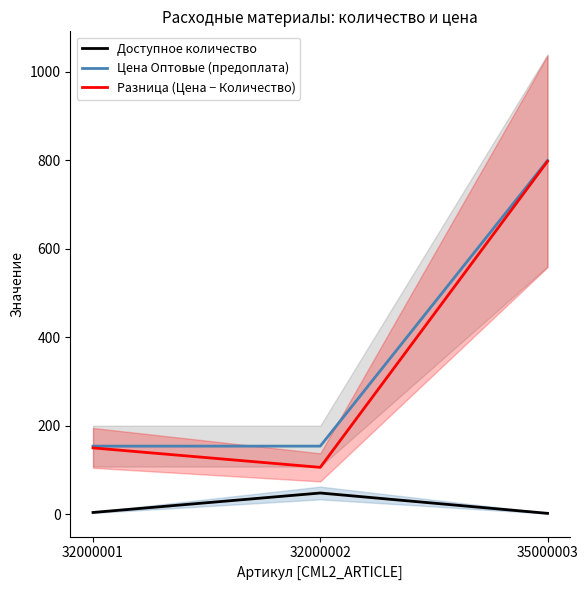

What are all the series names shown in the legend?

Доступное количество, Цена Оптовые (предоплата), Разница (Цена − Количество)